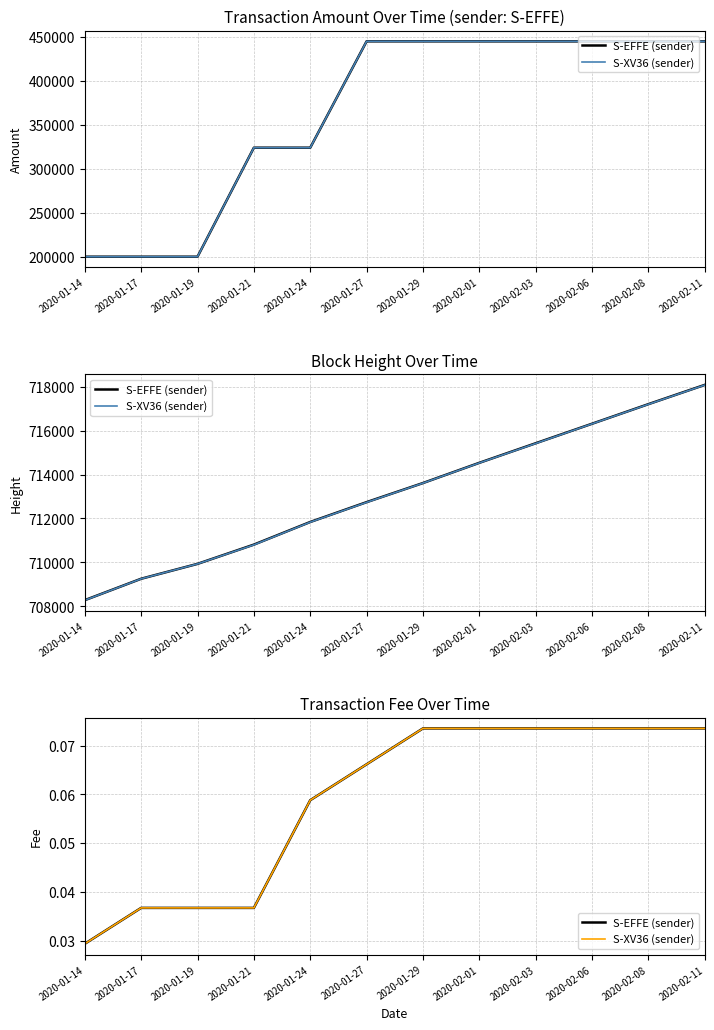

What is the label of the 4th point from the right?

2020-02-03